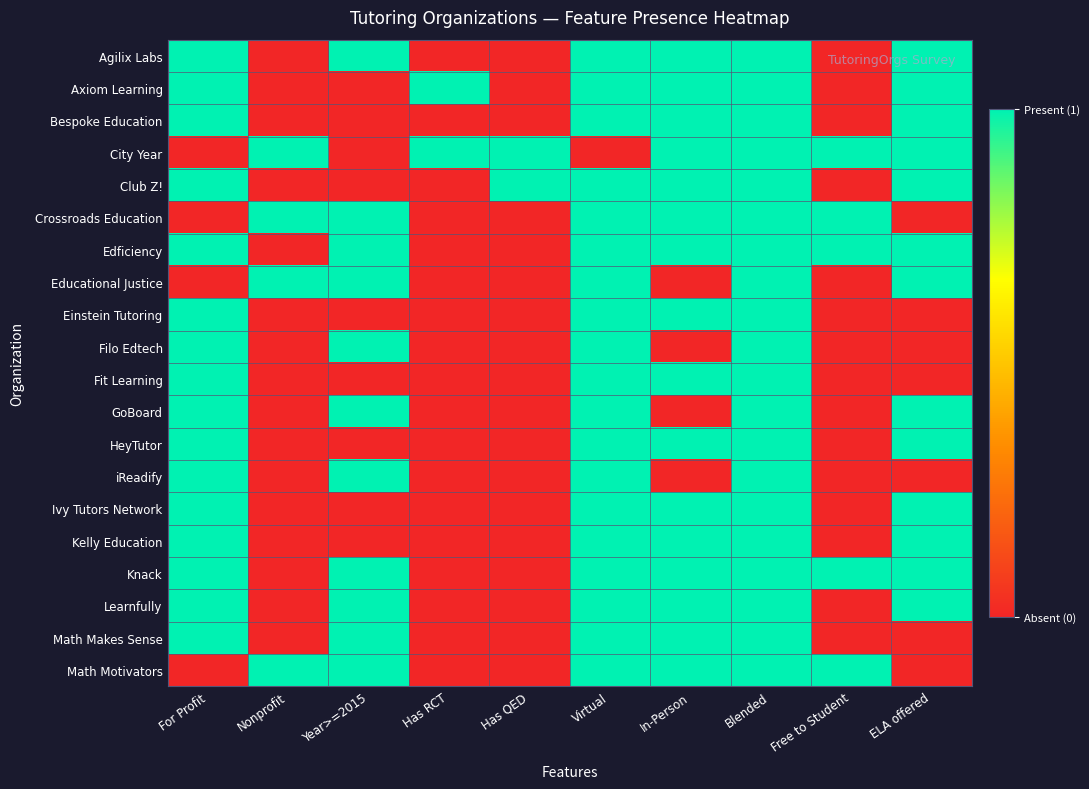

How many categories are shown in the chart?

10